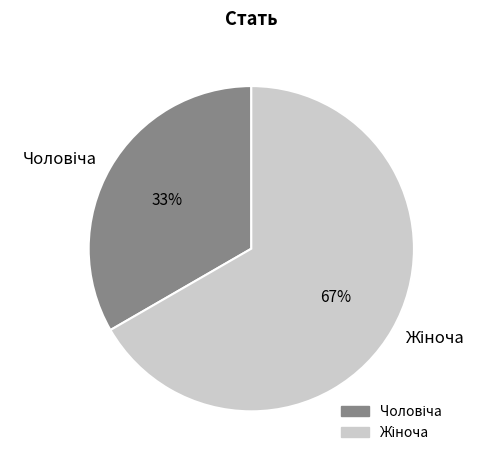

Is there a majority slice in this chart?

Yes